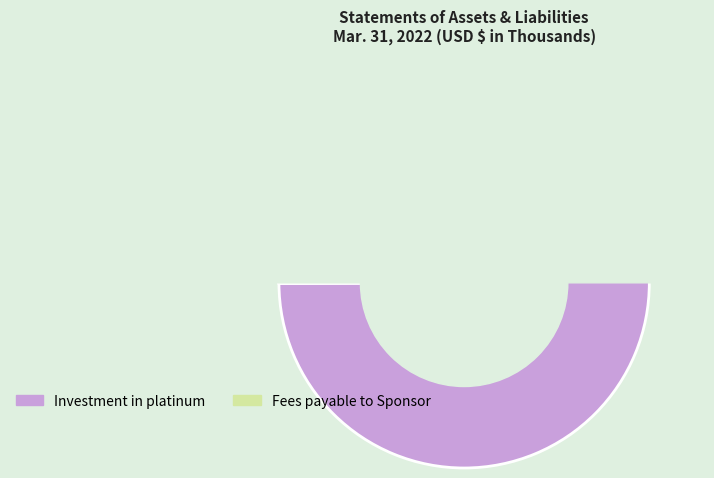

Rank the categories by value from lowest to highest.

Fees payable to Sponsor, Investment in platinum